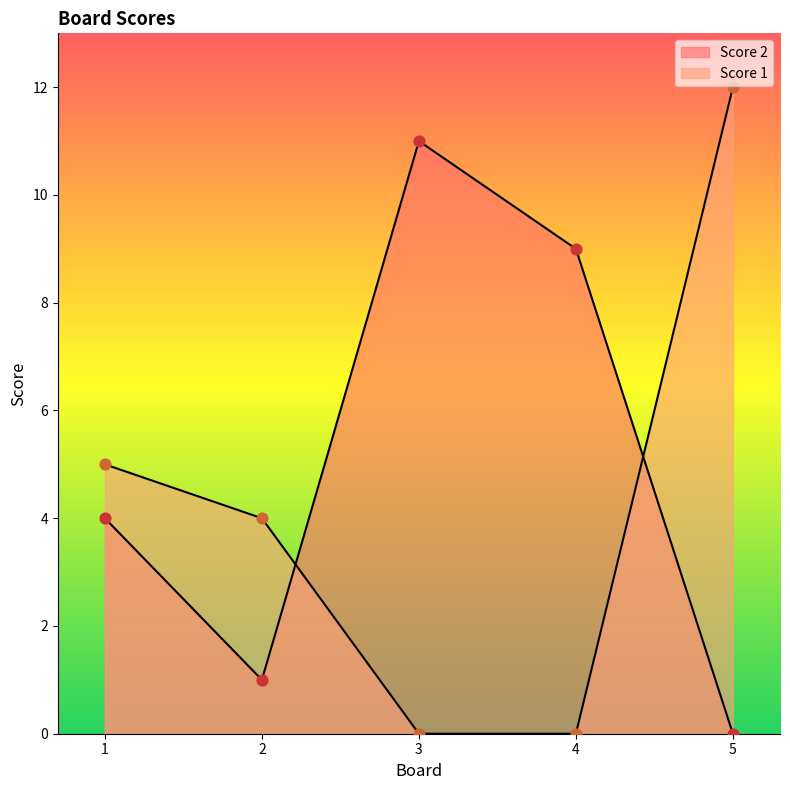

Which series has the largest total across all categories?

Score 2